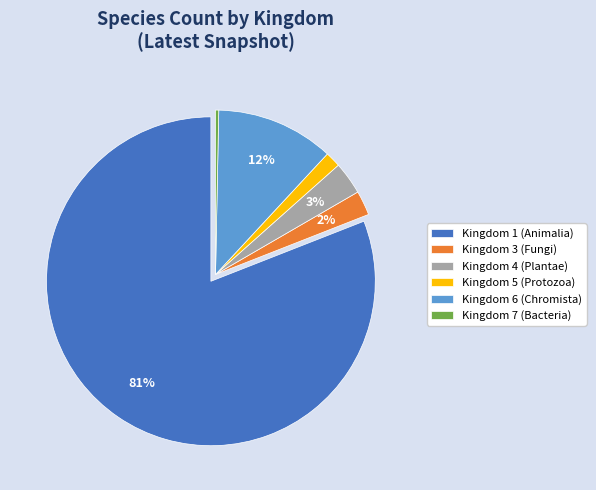

True or false: Kingdom 4 (Plantae) accounts for 3% of the total.

True